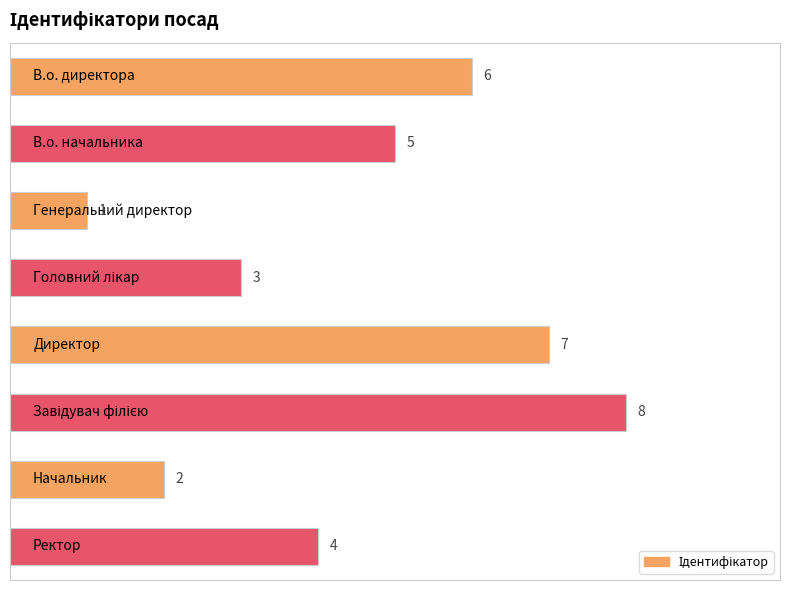

What is the greatest value displayed?

8